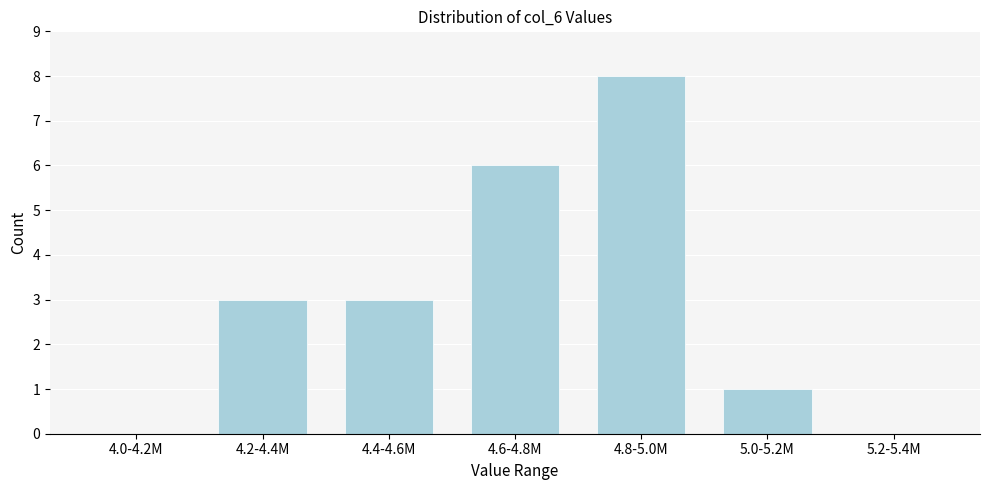

Reading left to right, list all the values displayed in this chart.

4.0-4.2M=0	4.2-4.4M=3	4.4-4.6M=3	4.6-4.8M=6	4.8-5.0M=8	5.0-5.2M=1	5.2-5.4M=0